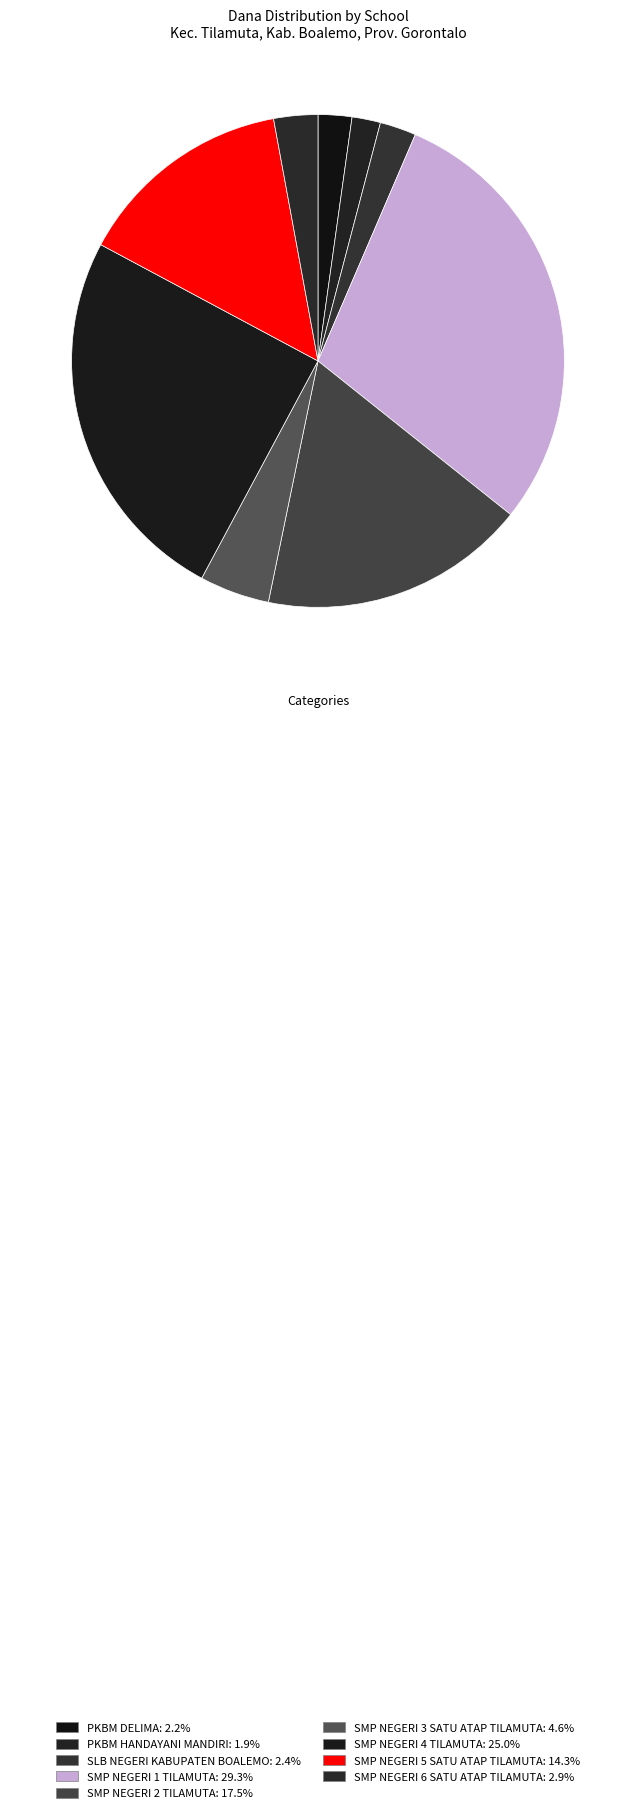

To the nearest percent, what is the average slice percentage?

11%